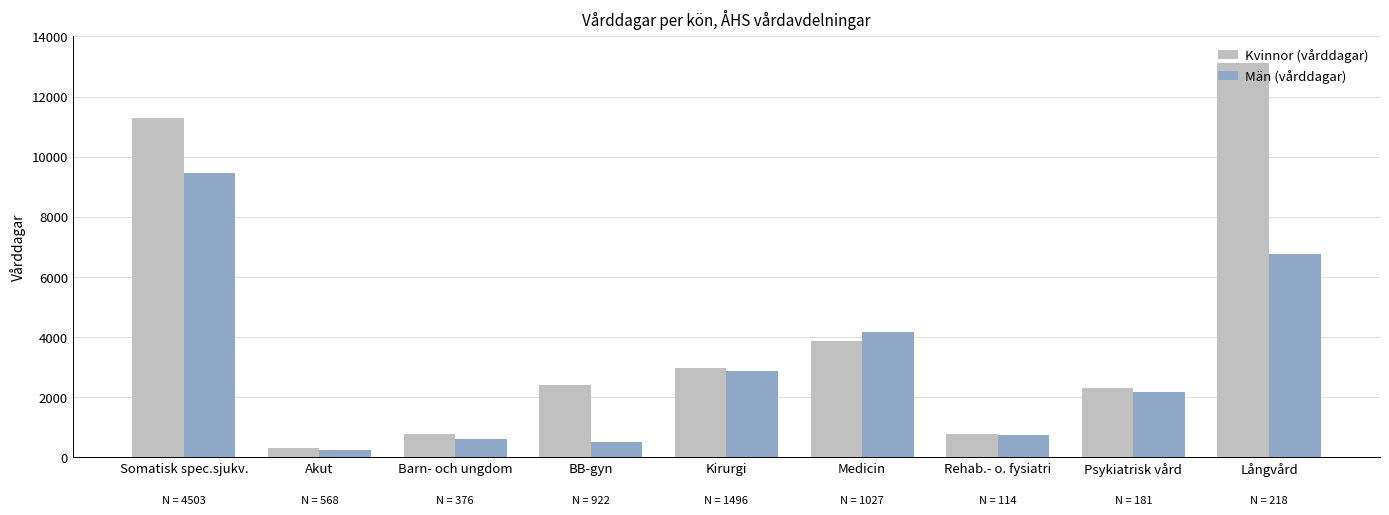

What is the label of the 8th bar from the left?

Psykiatrisk vård